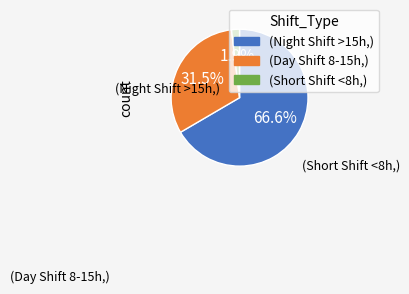

Does any single category account for the majority?

Yes